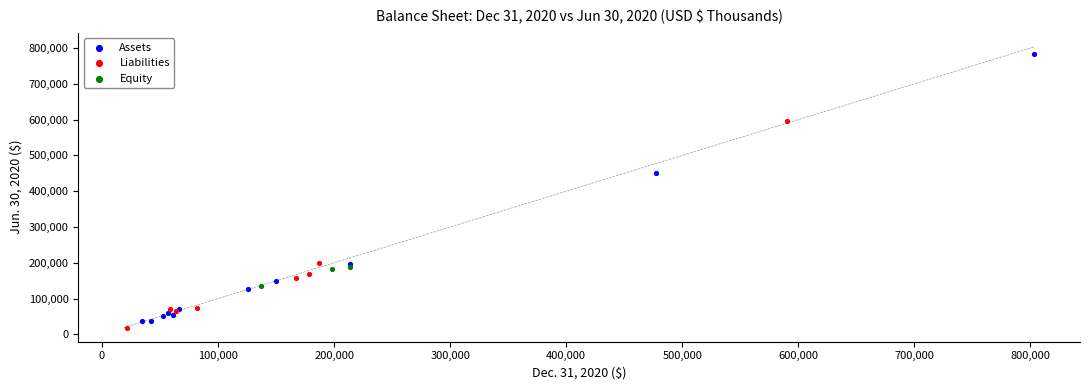

Which series contains the lowest Y value?

Liabilities